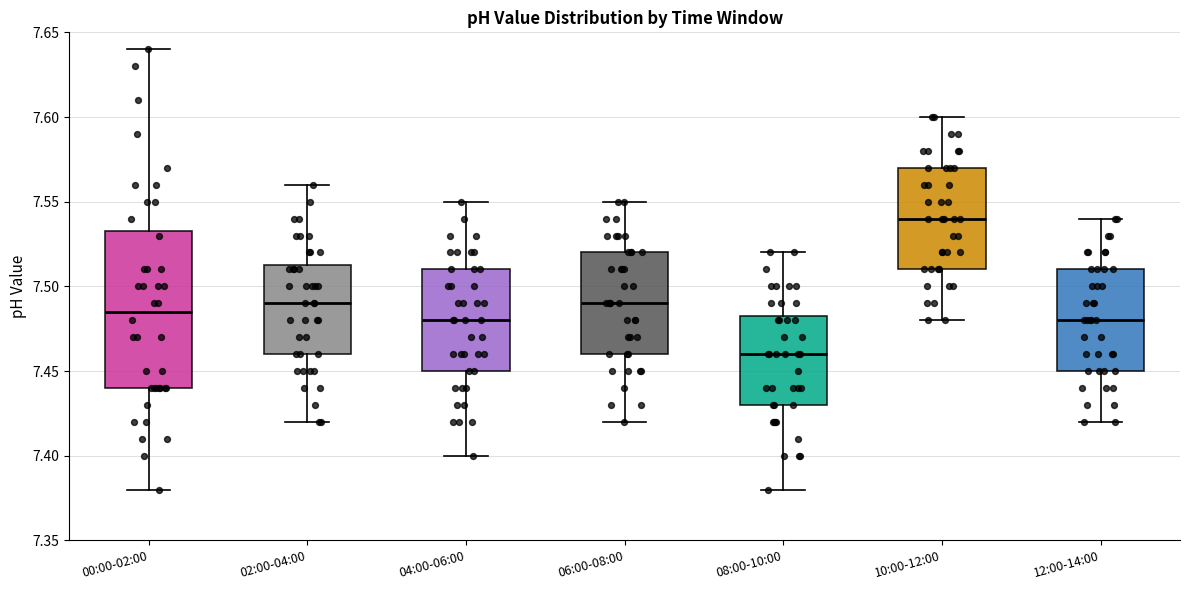

Which box's median line is the highest?

10:00-12:00